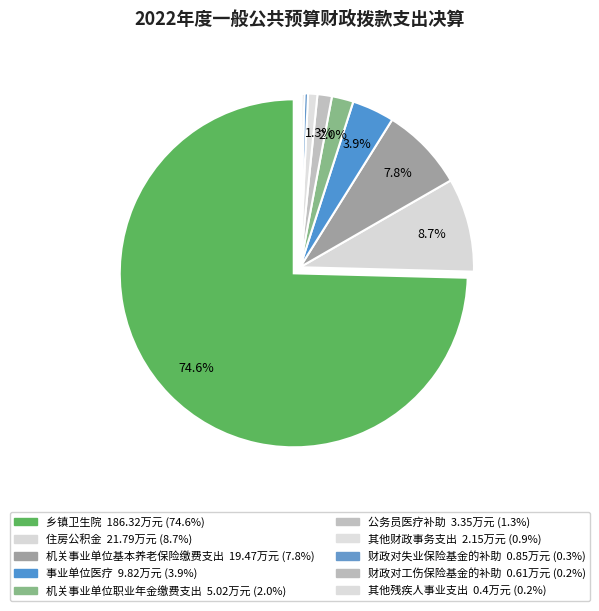

Is there any slice that represents more than half of the pie?

Yes